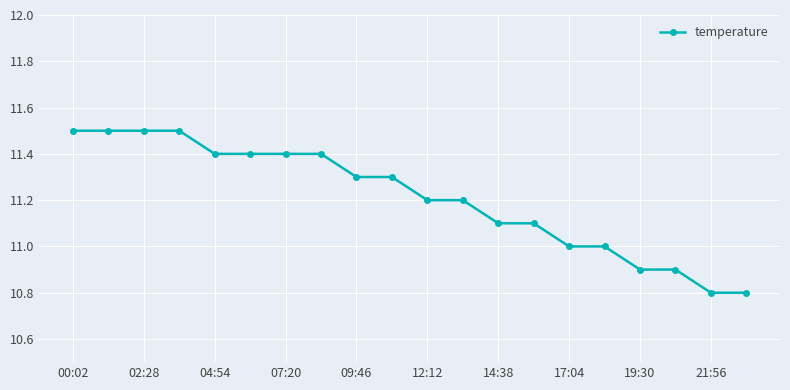

Does the chart display data point markers on the line(s)?

Yes